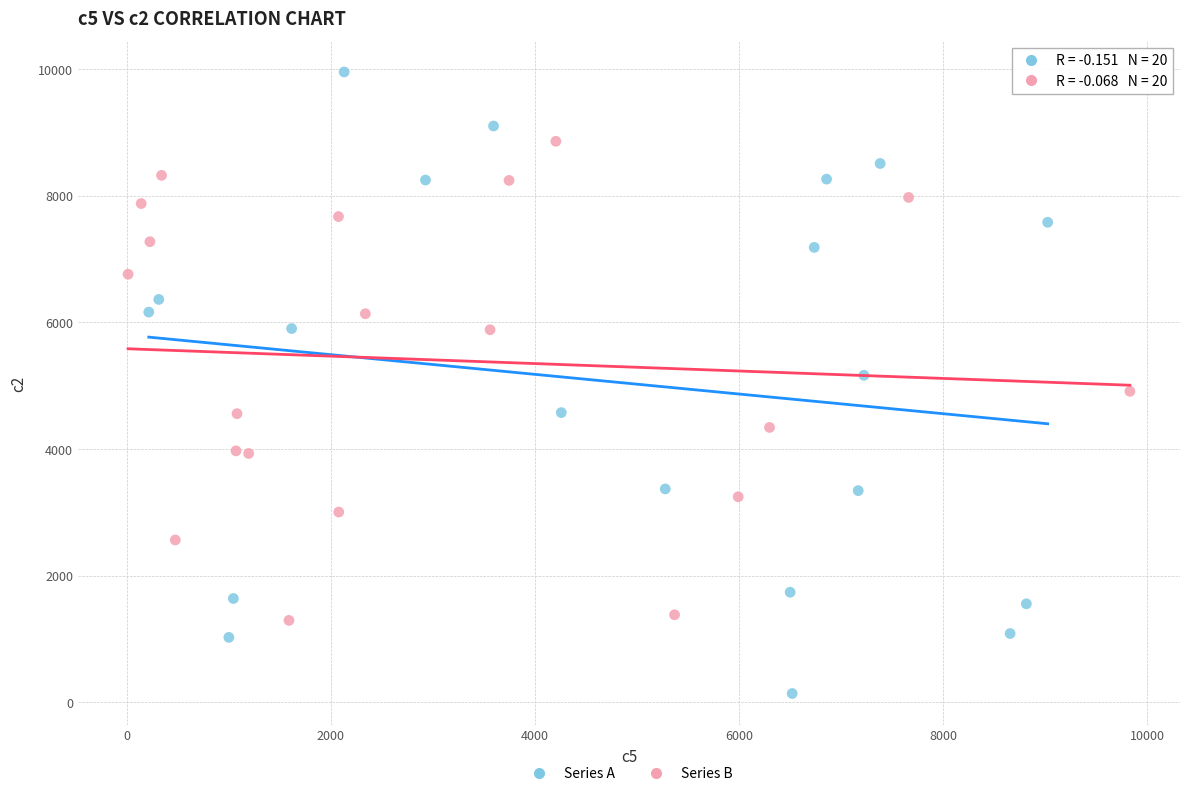

Which series contains the highest Y value?

Series A